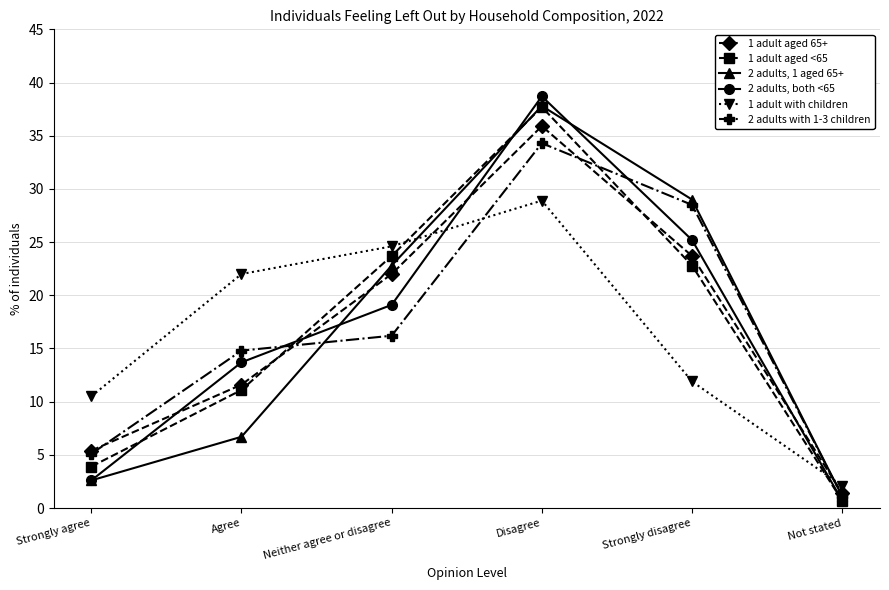

Is this an area chart (filled region under the line)?

No